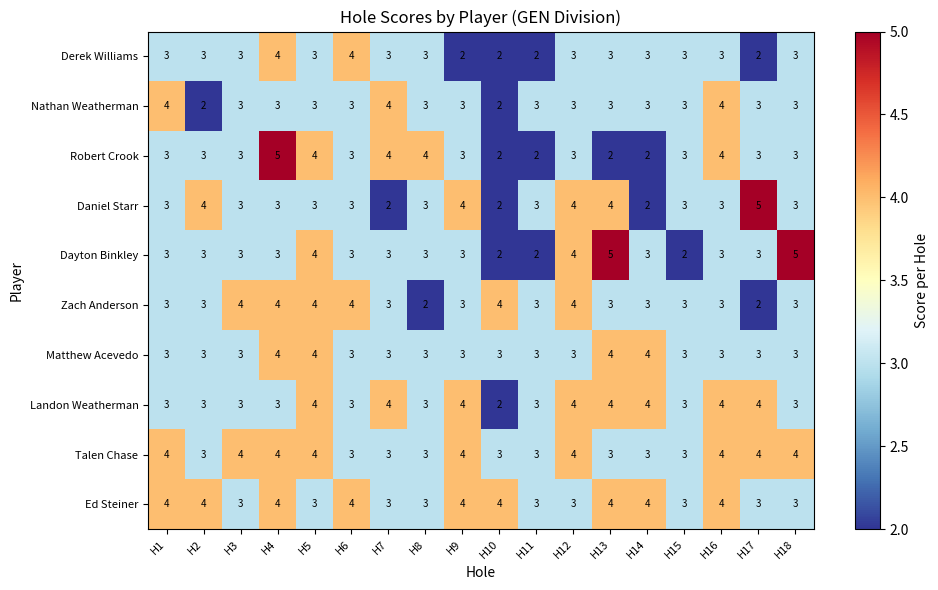

True or false: Landon Weatherman has a value of 3 at H10.

False